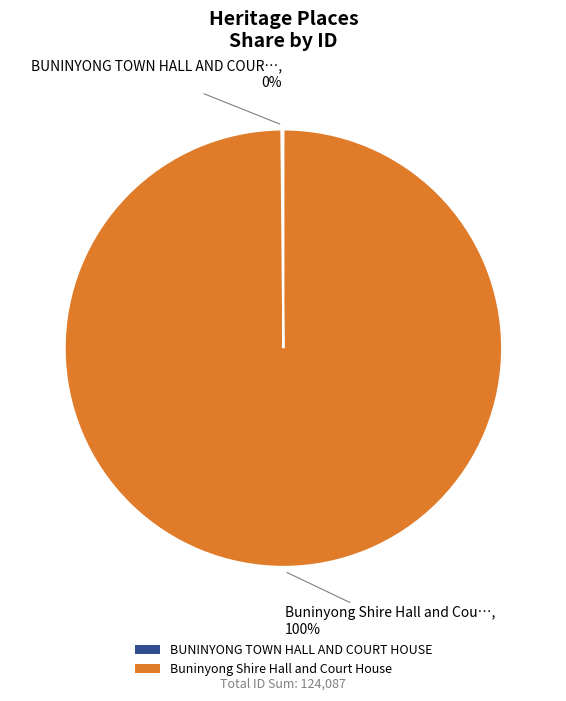

Is Buninyong Shire Hall and Court House the majority of the pie?

Yes